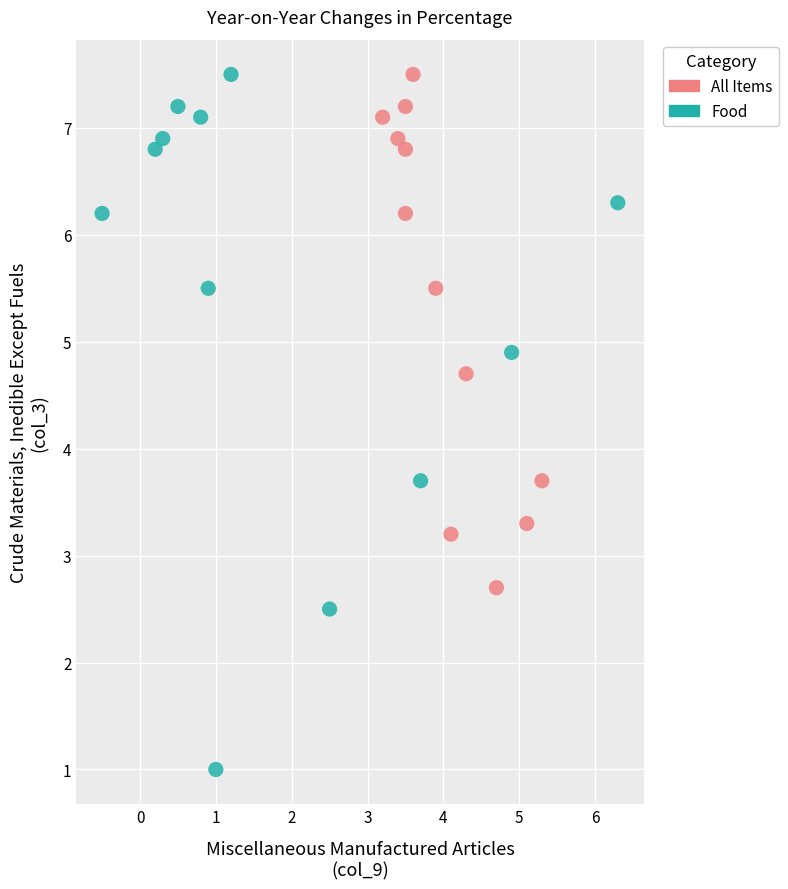

Which series contains the lowest Y value?

Food